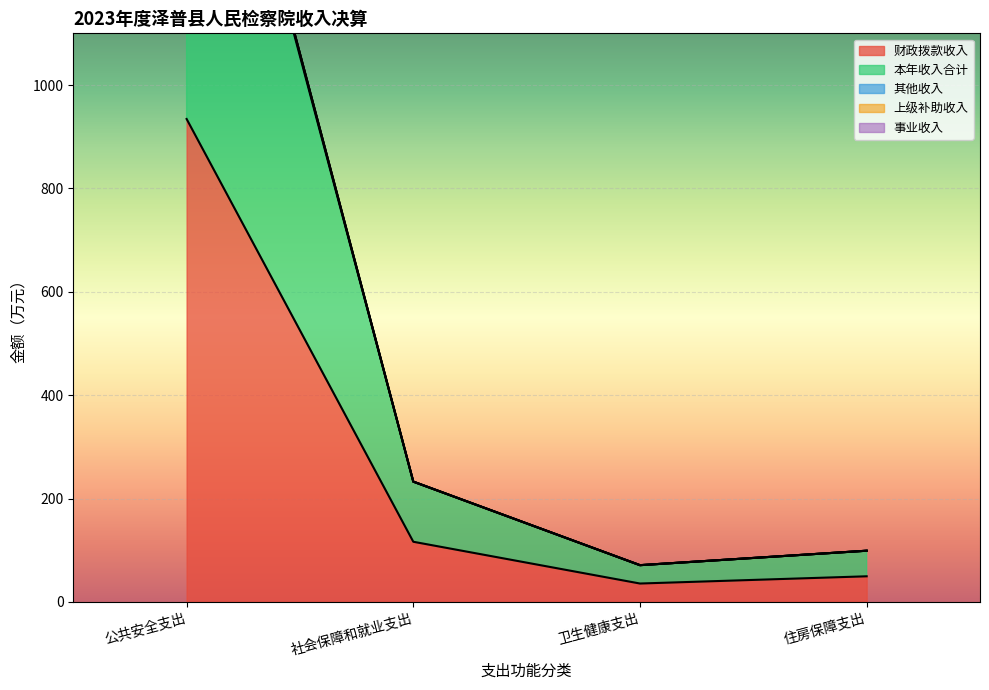

True or false: 财政拨款收入 and 本年收入合计 intersect in this chart.

False